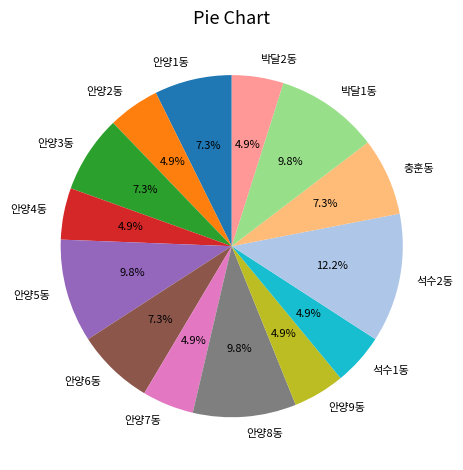

Which slice is the largest?

석수2동